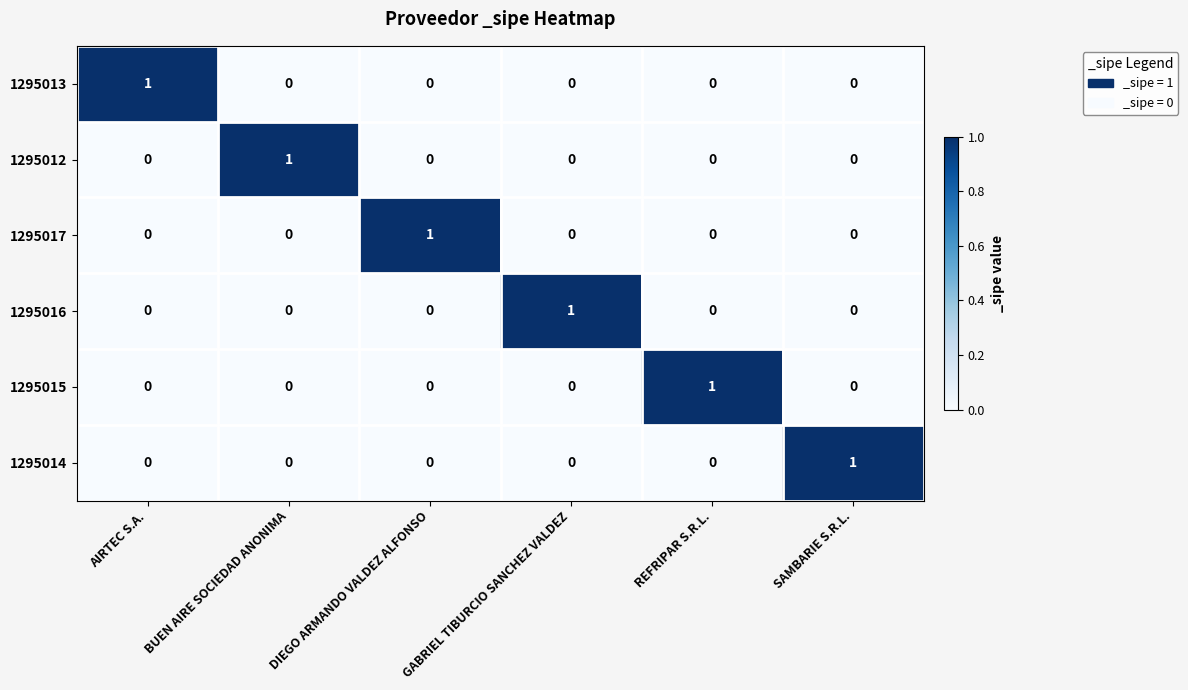

The 1295017 series shows 1 at GABRIEL TIBURCIO SANCHEZ VALDEZ. True or false?

False